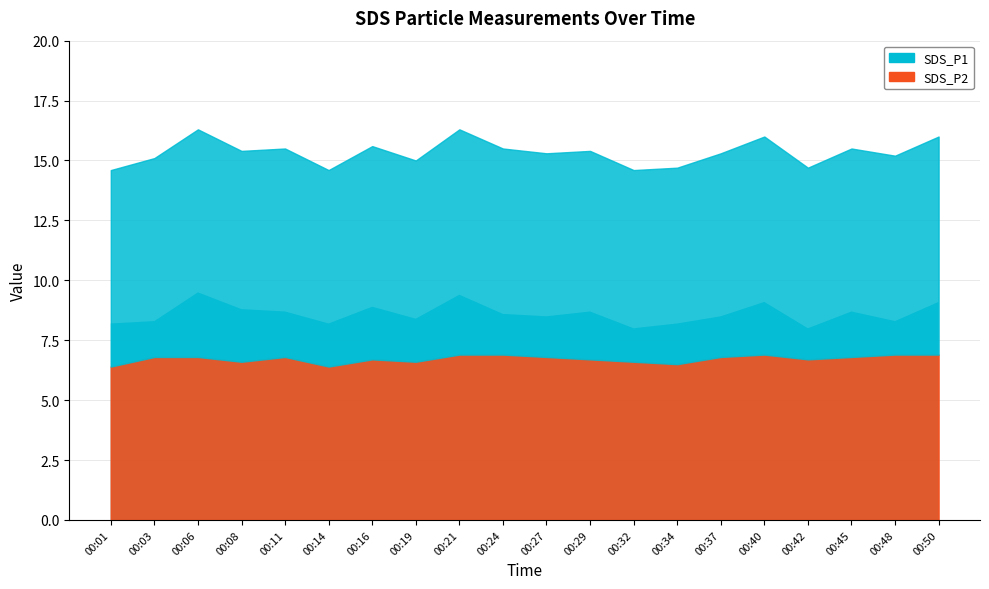

At which category does the chart reach its peak across all series?

00:06